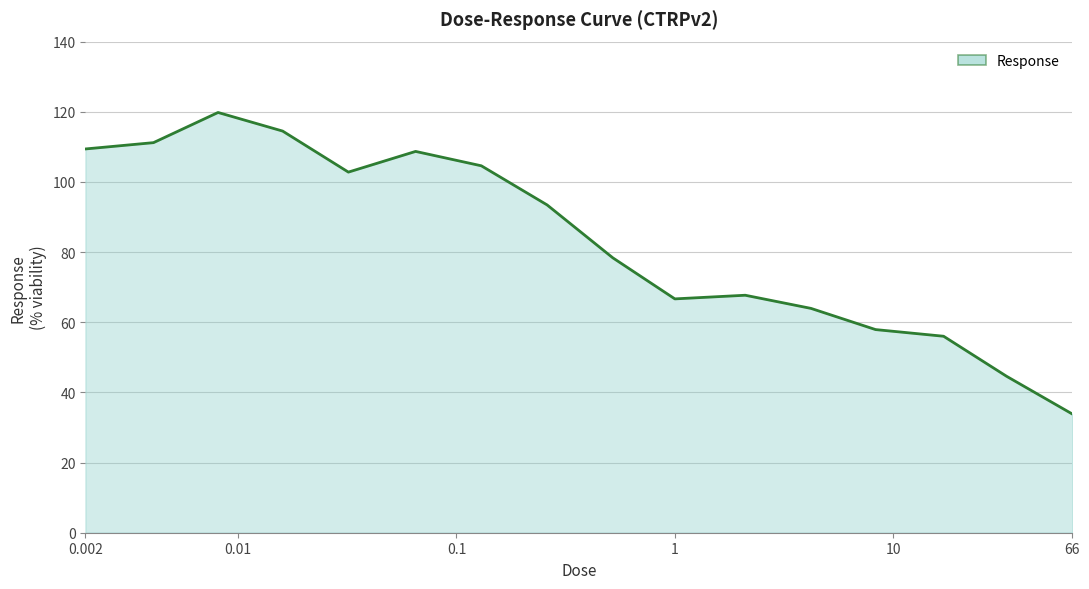

Reading left to right, transcribe all the data shown in this chart.

109.4	111.2	119.8	114.5	102.8	108.7	104.6	93.5	78.4	66.7	67.7	64.0	57.9	56.0	44.6	33.9